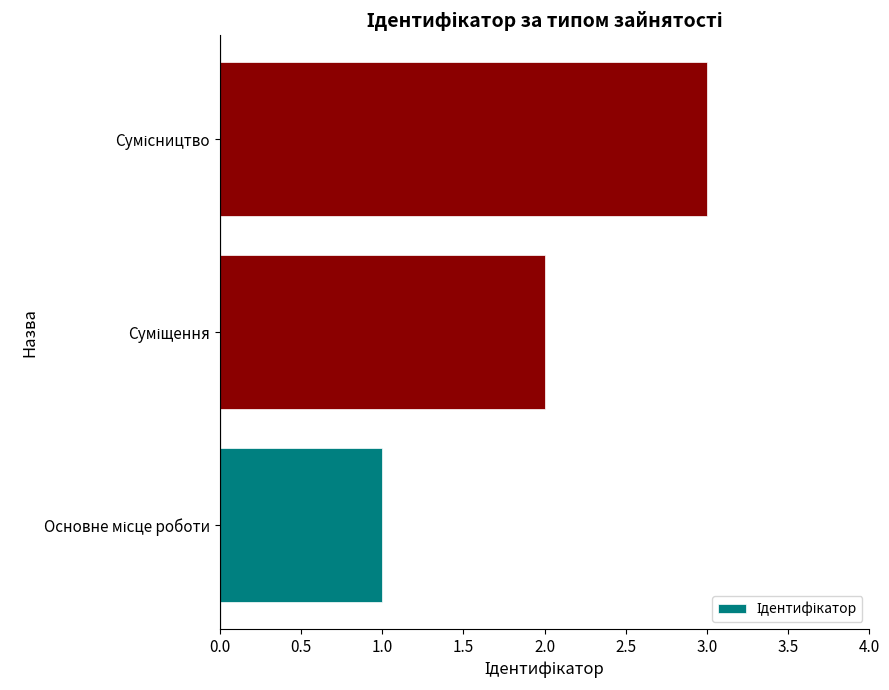

What is the sum of all values?

6